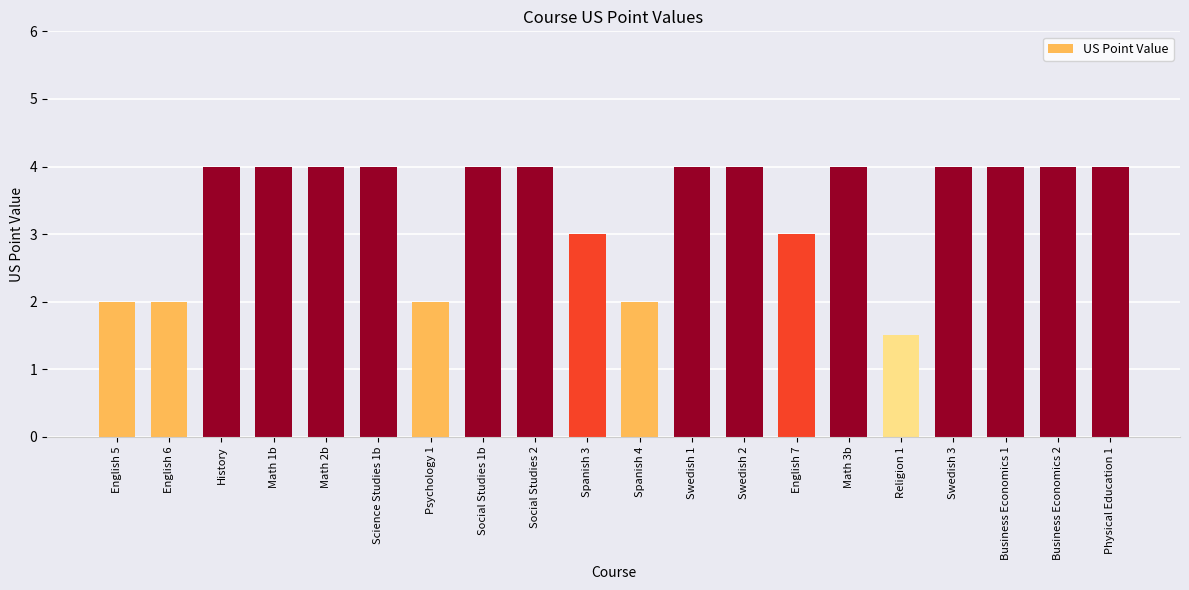

Does the chart contain stacked bars?

No